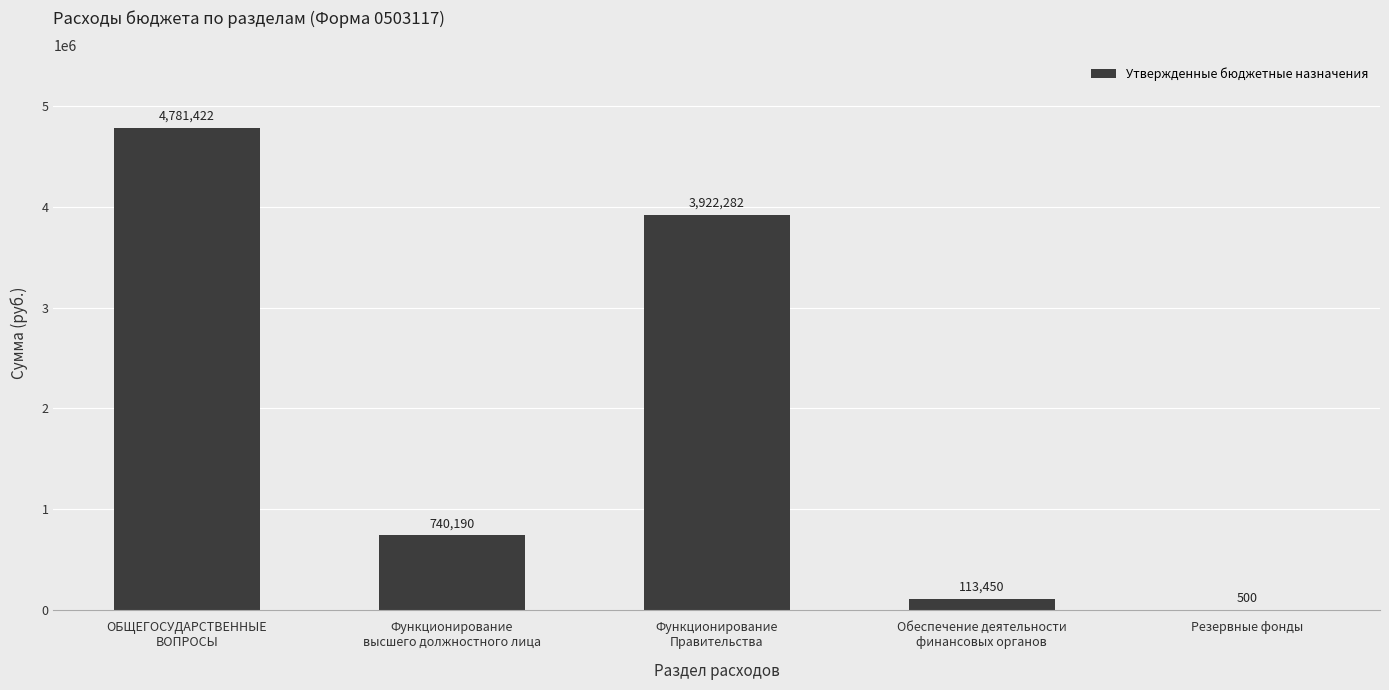

True or false: the data shows 500 at Резервные фонды.

True